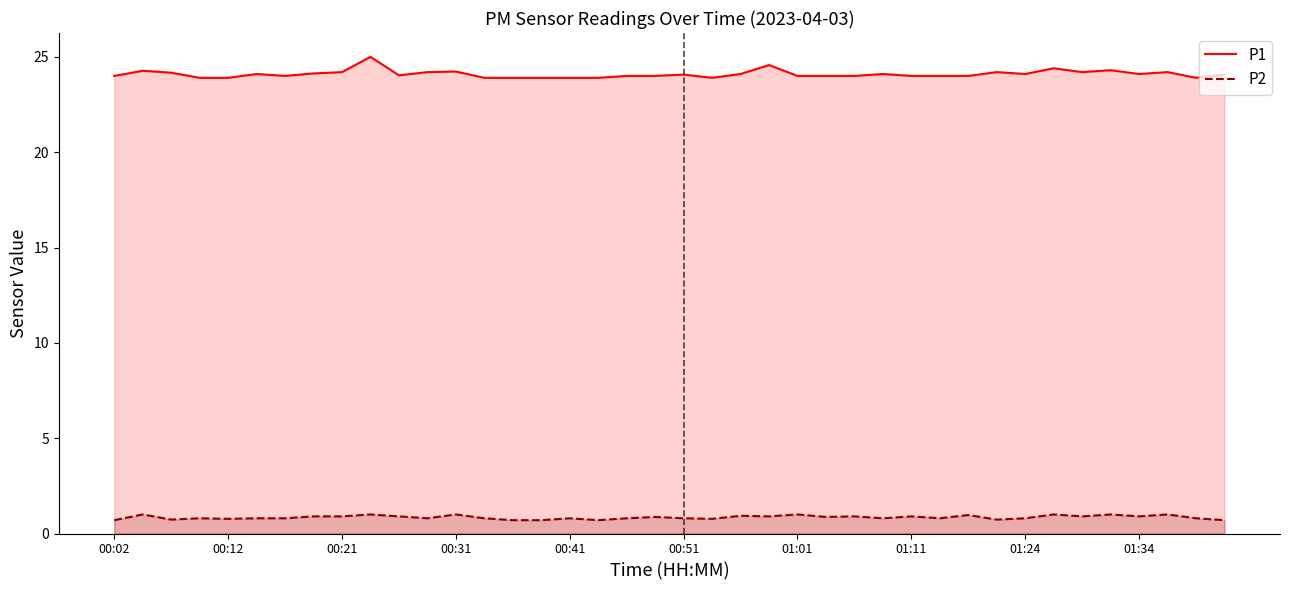

Which series has the largest range (max minus min)?

P1